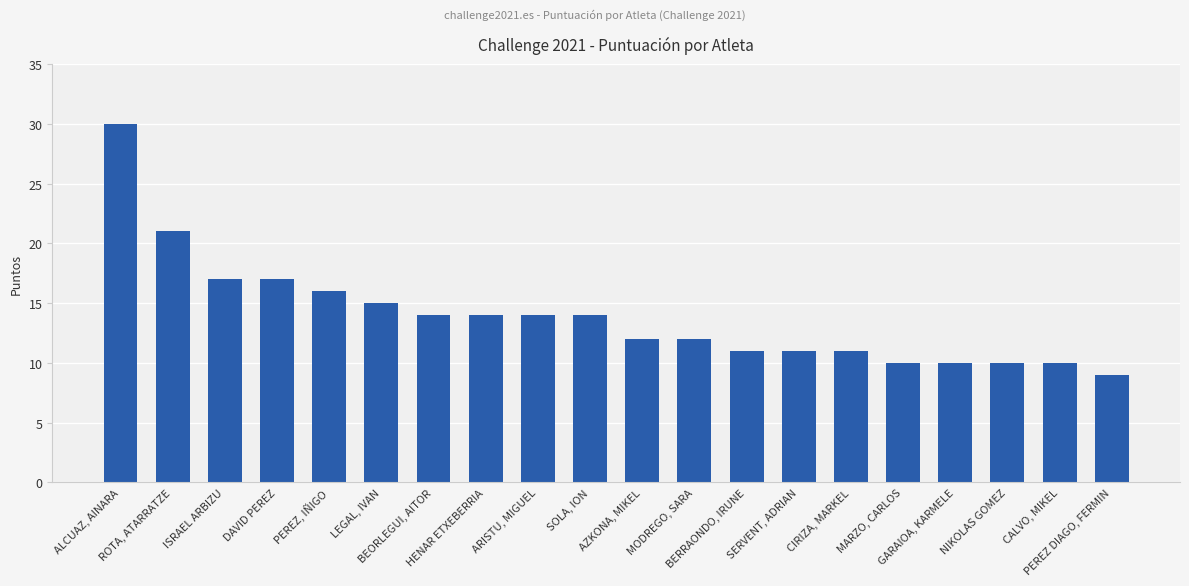

Reading right to left, list all the values displayed in this chart.

PEREZ DIAGO, FERMIN=9	CALVO, MIKEL=10	NIKOLAS GOMEZ=10	GARAIOA, KARMELE=10	MARZO, CARLOS=10	CIRIZA, MARKEL=11	SERVENT, ADRIAN=11	BERRAONDO, IRUNE=11	MODREGO, SARA=12	AZKONA, MIKEL=12	SOLA, ION=14	ARISTU, MIGUEL=14	HENAR ETXEBERRIA=14	BEORLEGUI, AITOR=14	LEGAL, IVAN=15	PEREZ, IÑIGO=16	DAVID PEREZ=17	ISRAEL ARBIZU=17	ROTA, ATARRATZE=21	ALCUAZ, AINARA=30